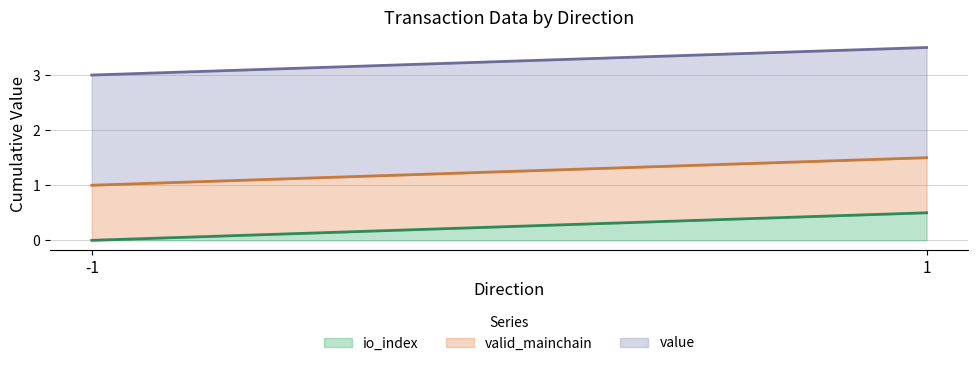

How many lines are shown in the chart?

3